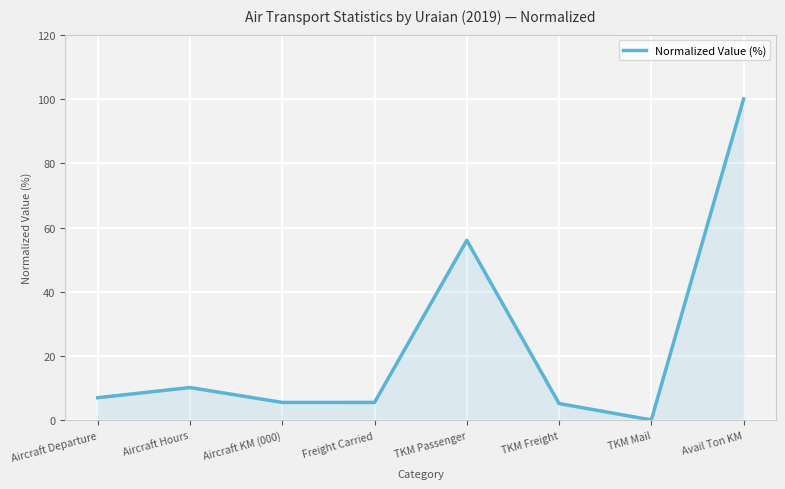

How many values are below 7?

4